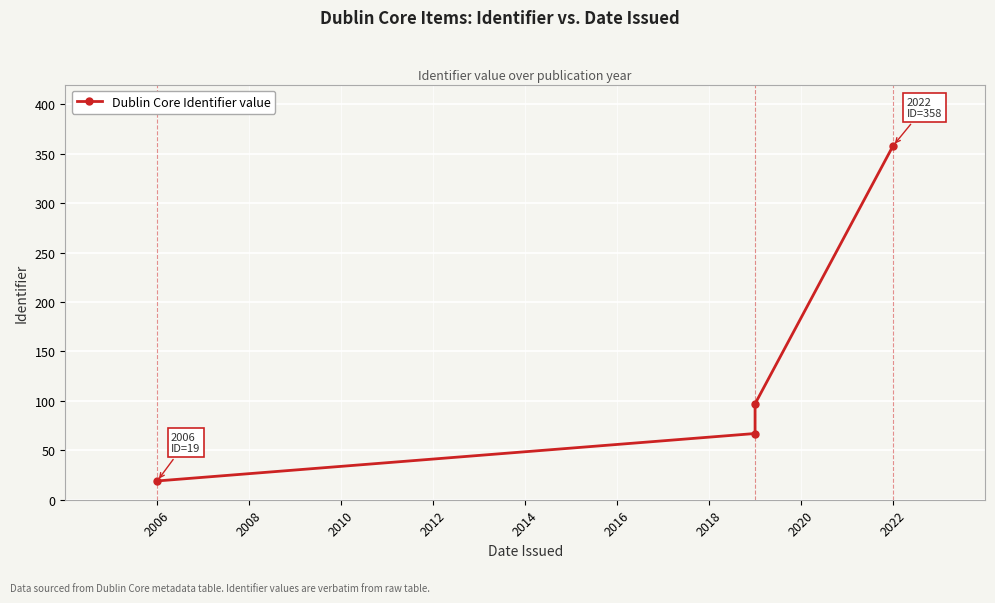

What is the average value?

135